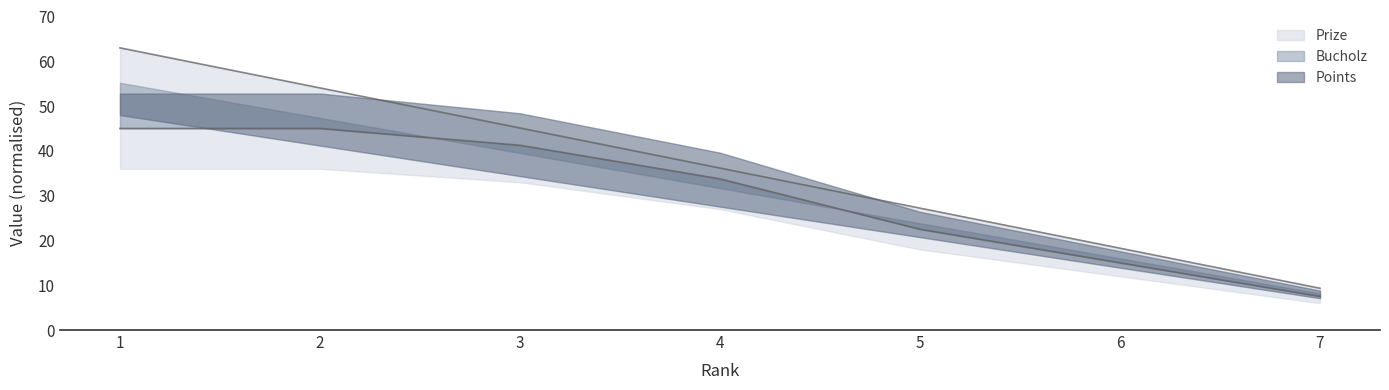

What is the difference between the highest and lowest values at 1?

18.0